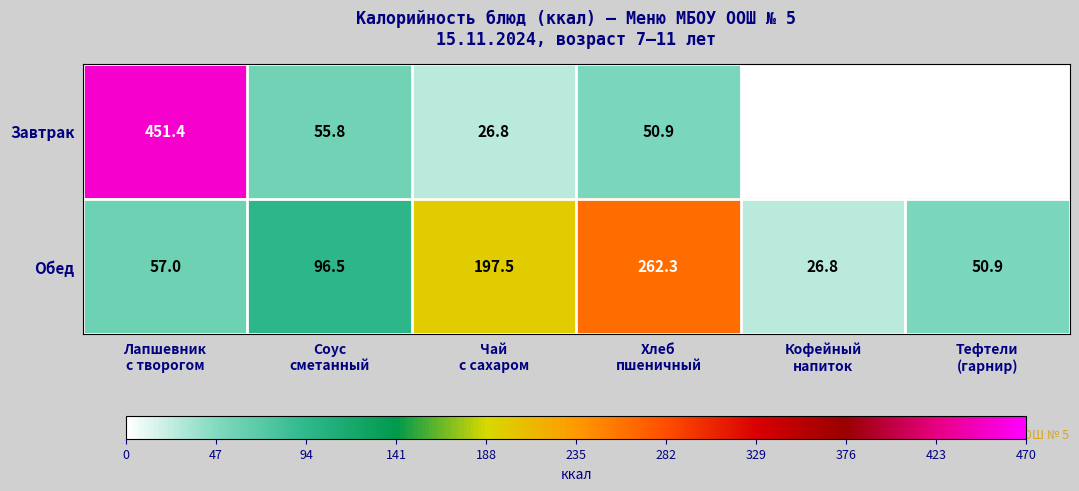

What is the average value of the Обед series?

115.2